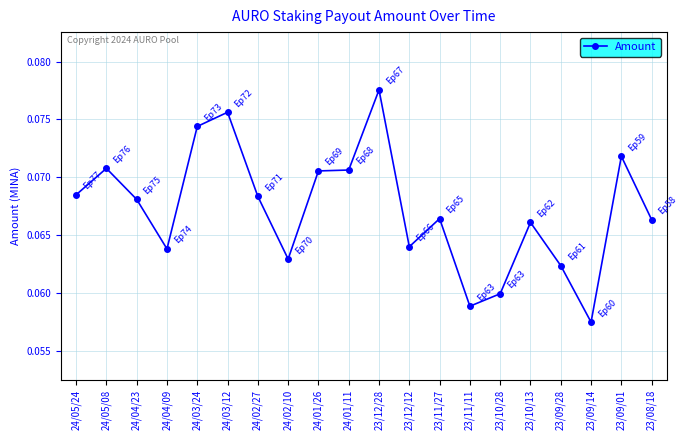

Between 24/04/09 and 24/03/12, which is larger?

24/03/12